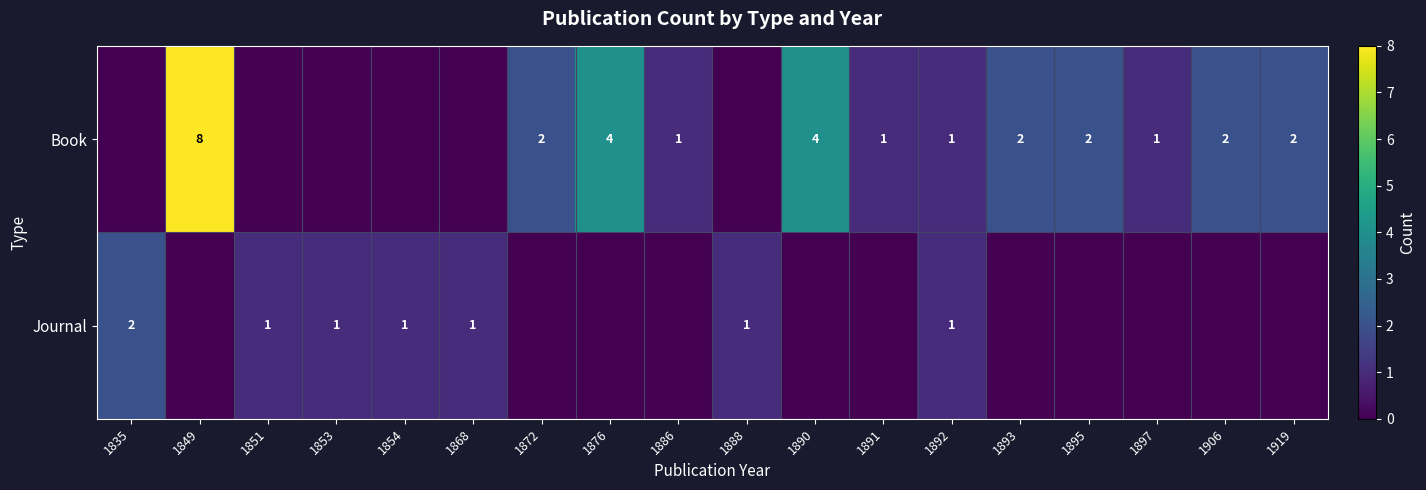

Is it true that Book equals 2 at 1919?

True